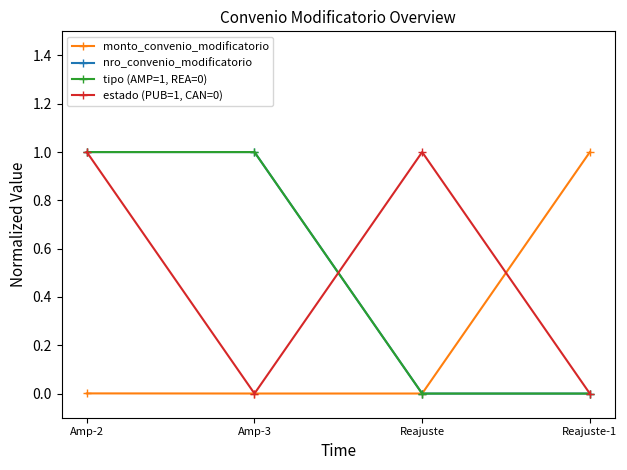

What is the label of the 2nd point from the right?

Reajuste